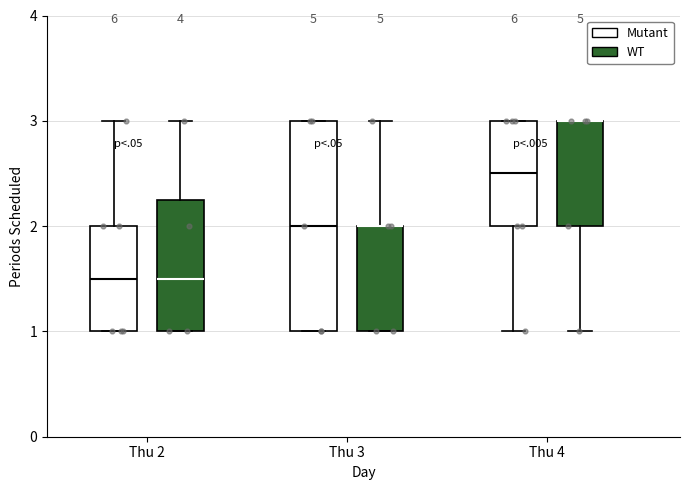

Reading left to right, read every box against the y-axis: the position of its median line, the range the box covers, and the ends of its whiskers. The values are not printed on the chart, so give them approximately, as read against the axis.

Thu 2 (Mutant): median 1.5, box 1.0 to 2.0, whiskers 1.0 to 3.0
Thu 2 (WT): median 1.5, box 1.0 to 2.3, whiskers 1.0 to 3.0
Thu 3 (Mutant): median 2.0, box 1.0 to 3.0, whiskers 1.0 to 3.0
Thu 3 (WT): median 2.0 (drawn on the box's upper edge), box 1.0 to 2.0, whiskers 1.0 to 3.0
Thu 4 (Mutant): median 2.5, box 2.0 to 3.0, whiskers 1.0 to 3.0
Thu 4 (WT): median 3.0 (drawn on the box's upper edge), box 2.0 to 3.0, whiskers 1.0 to 3.0